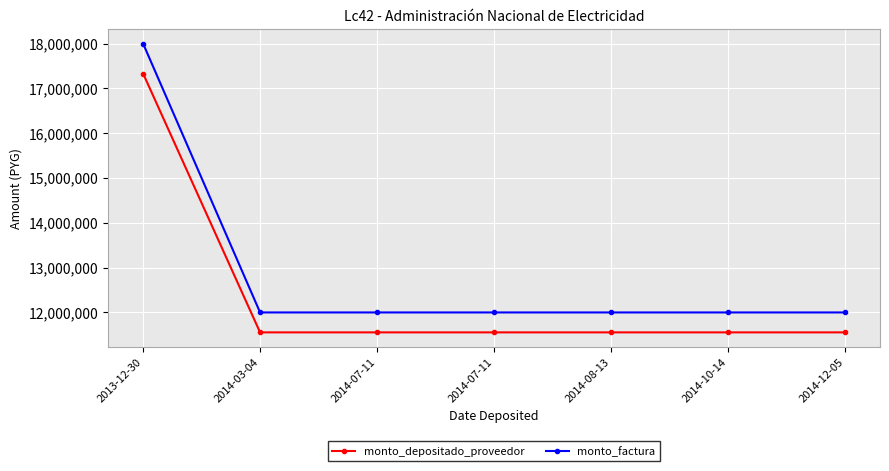

What are all the series names shown in the legend?

monto_depositado_proveedor, monto_factura